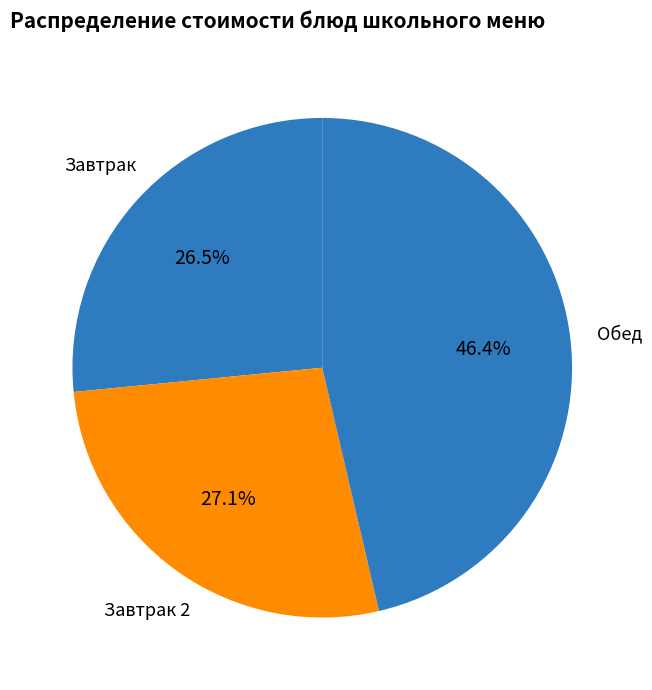

How many segments does this pie chart have?

3